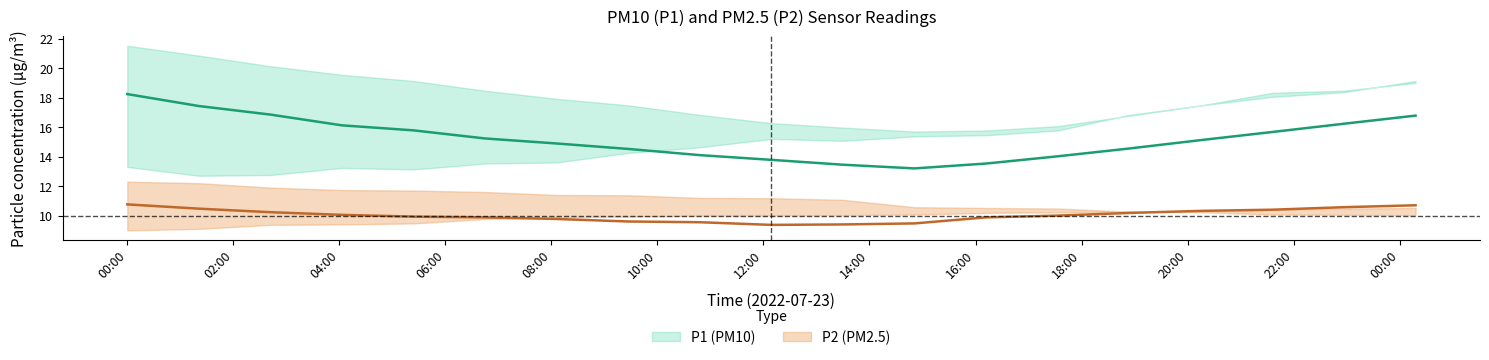

List the series in order of their peak value, highest first.

P1_upper, P1_lower, P1_mean, P2_upper, P2_mean, P2_lower